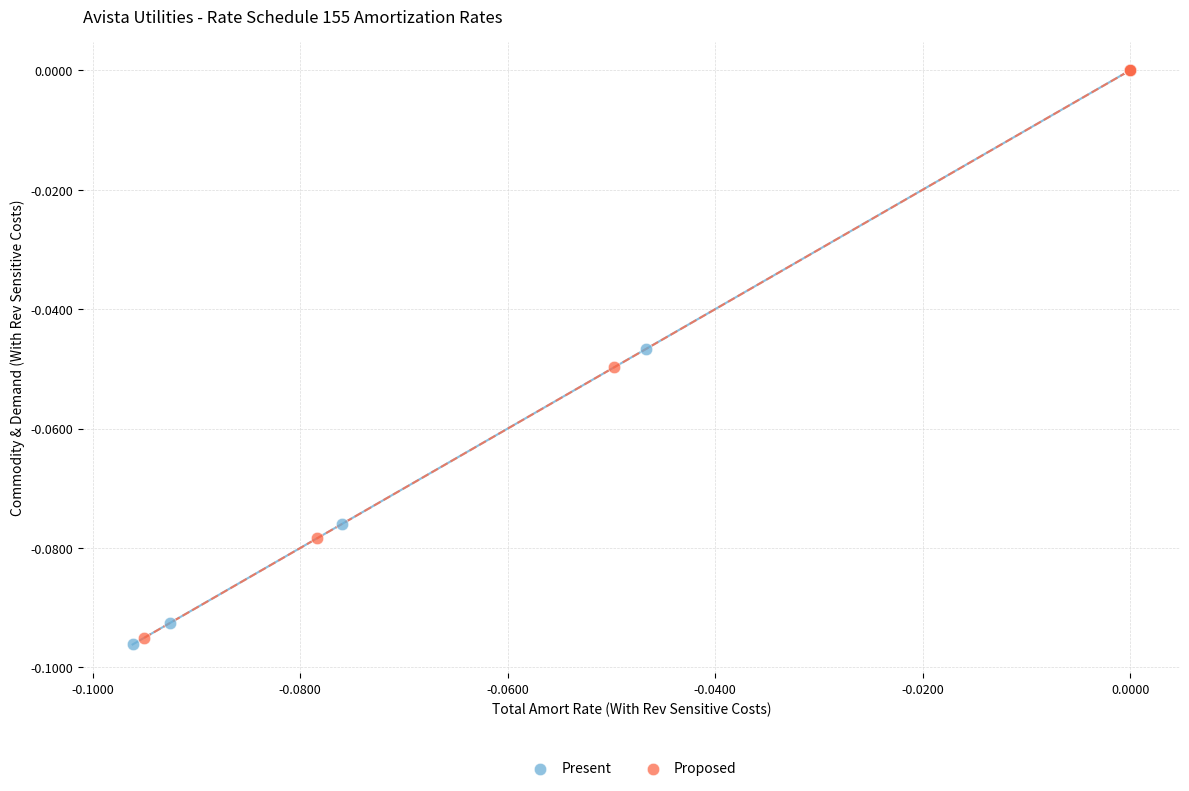

What are all the series names shown in the legend?

Present, Proposed